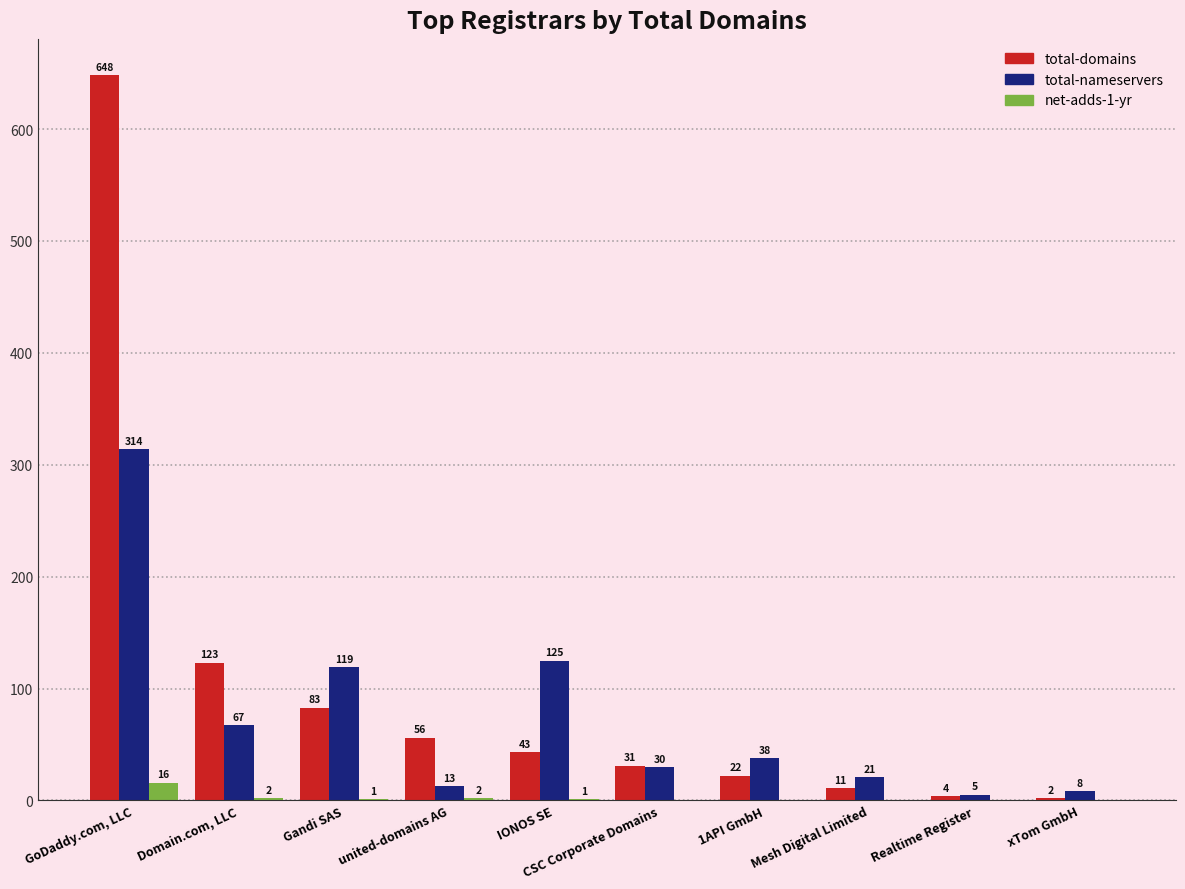

Where does the total-nameservers series first go above 38?

GoDaddy.com, LLC